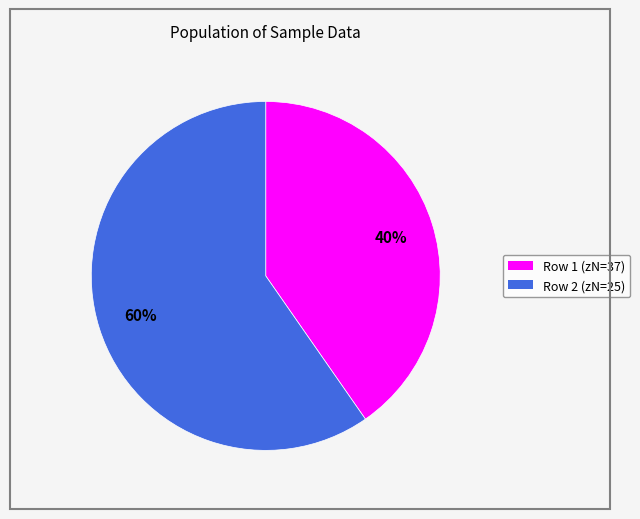

To the nearest percent, what is the average slice percentage?

50%